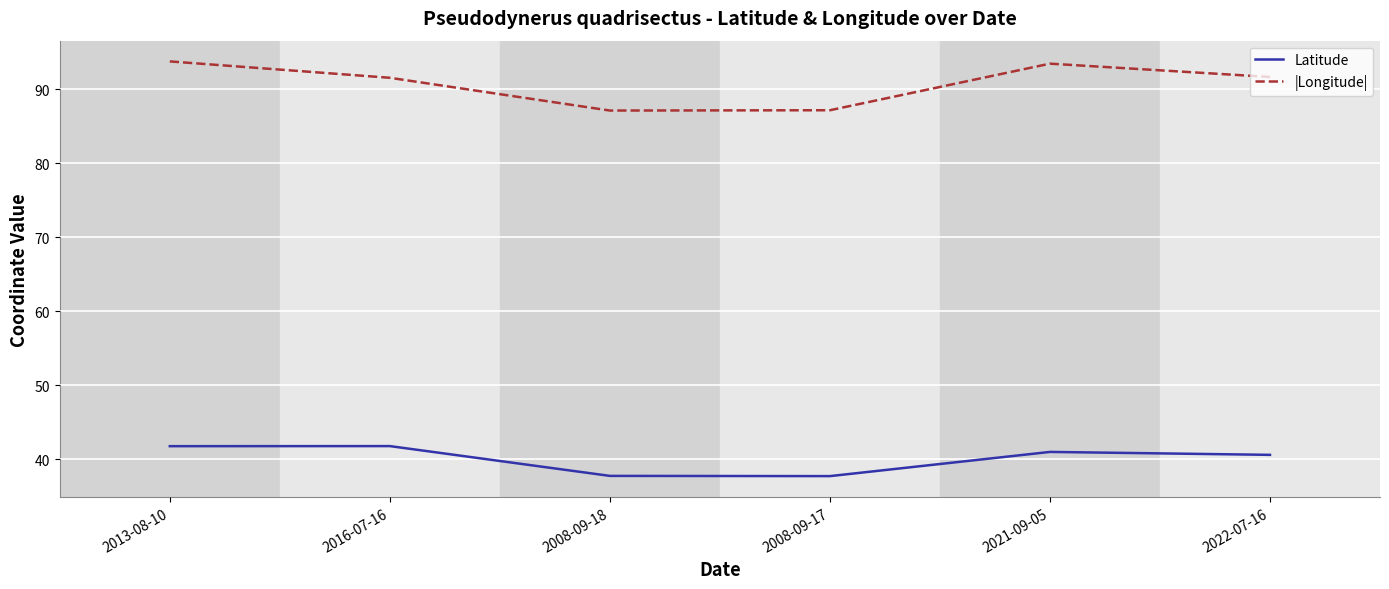

Where is the first local maximum for |Longitude|?

2021-09-05